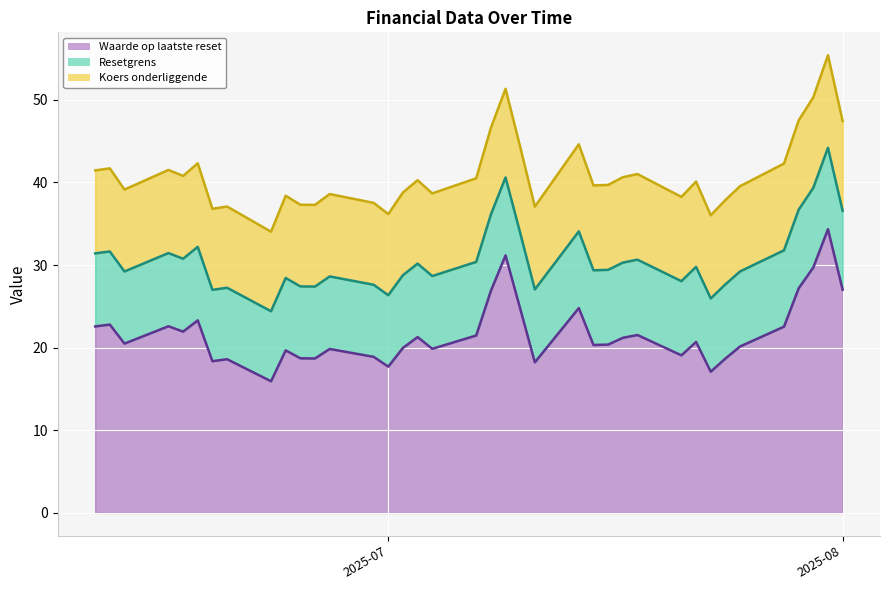

Count the number of categories in the chart.

38